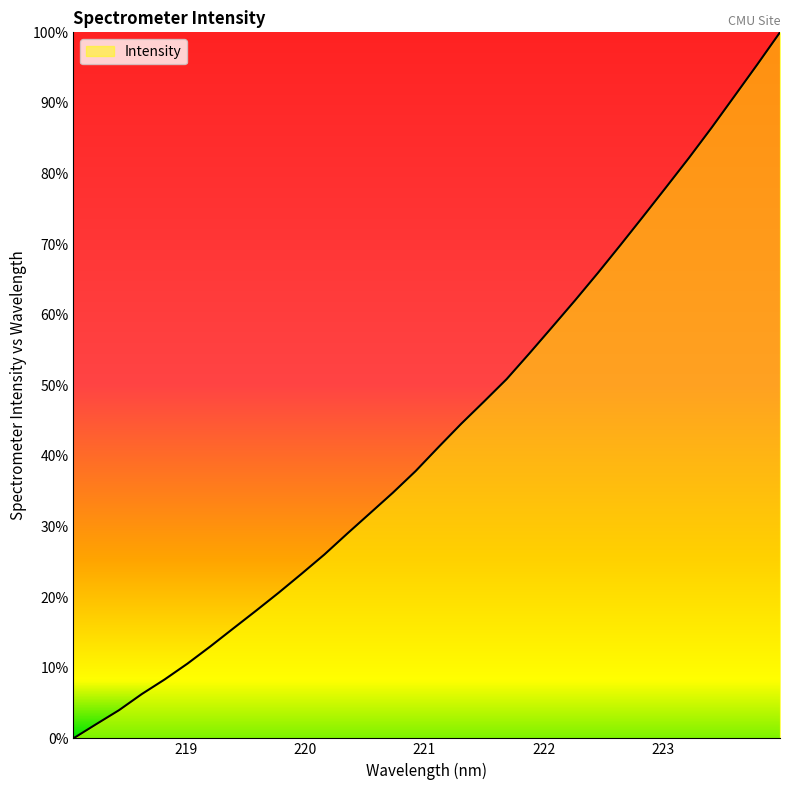

What is the difference between the maximum and minimum values?

100.0